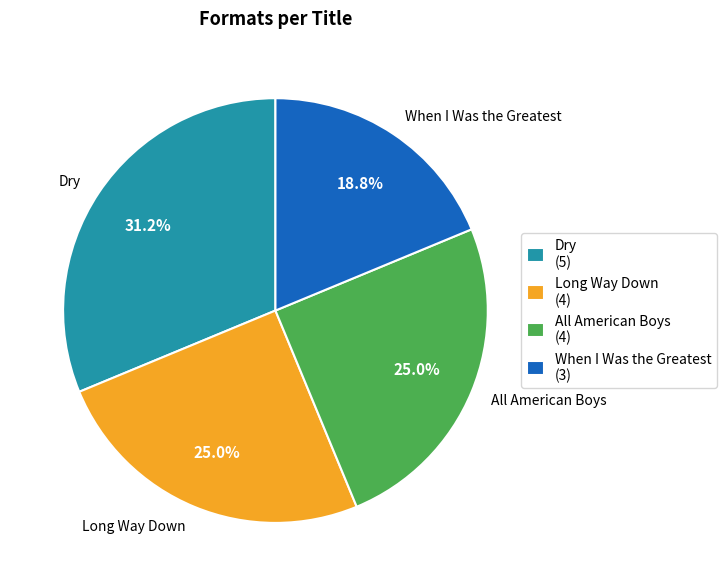

Does When I Was the Greatest represent more than half of the total?

No